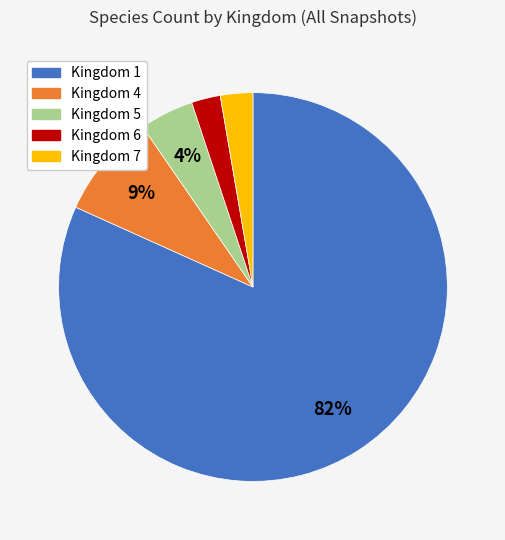

Which category accounts for the majority?

Kingdom 1